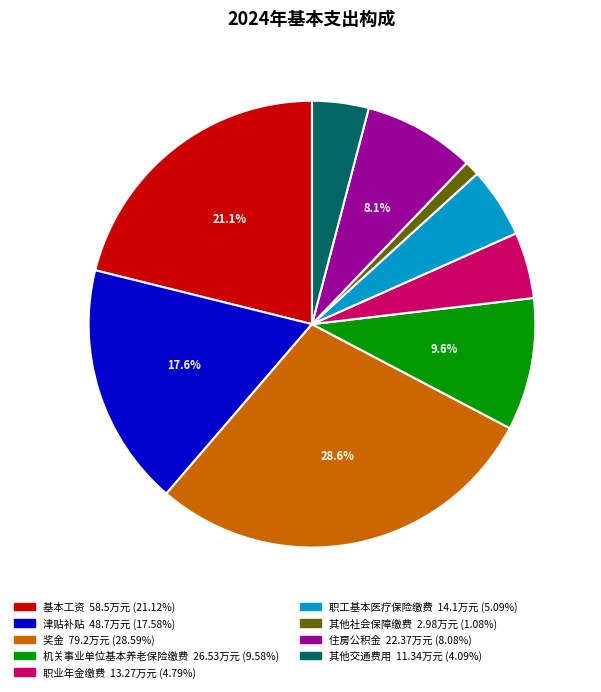

Is it true that 其他社会保障缴费 is 1% of the pie?

True